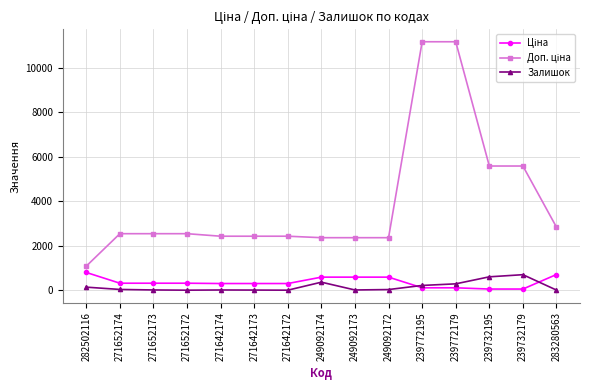

What is the value of the Залишок point at the 8th from the left?

365.0